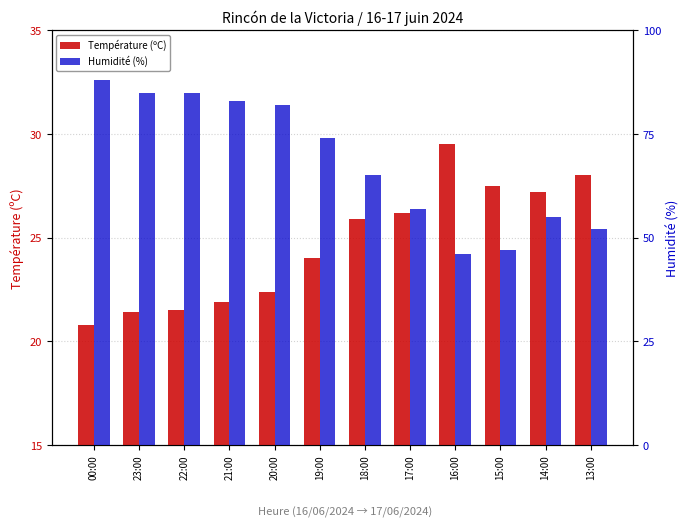

Count the number of categories in the chart.

12